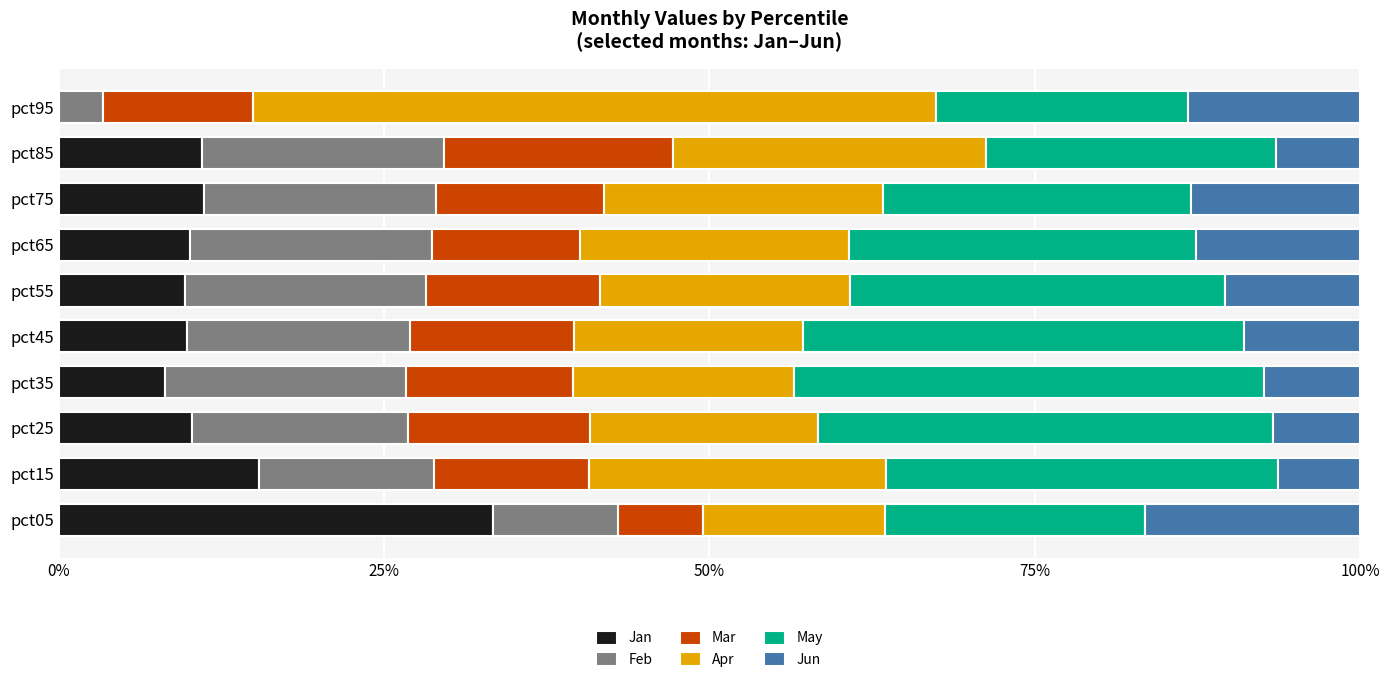

What are all the series names shown in the legend?

Jan, Feb, Mar, Apr, May, Jun